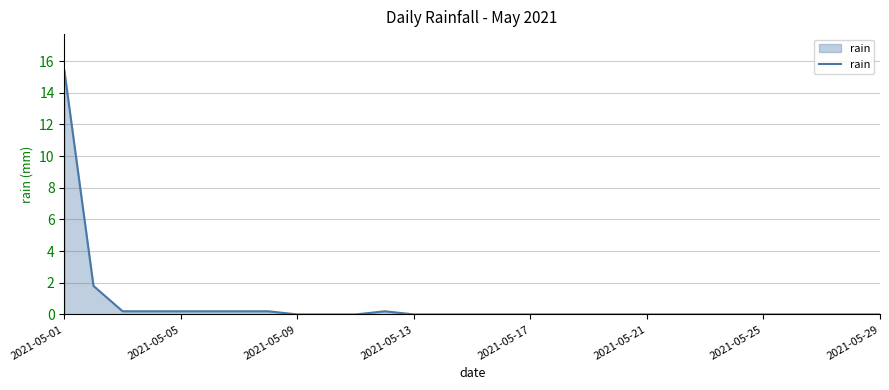

What is the greatest value displayed?

15.4